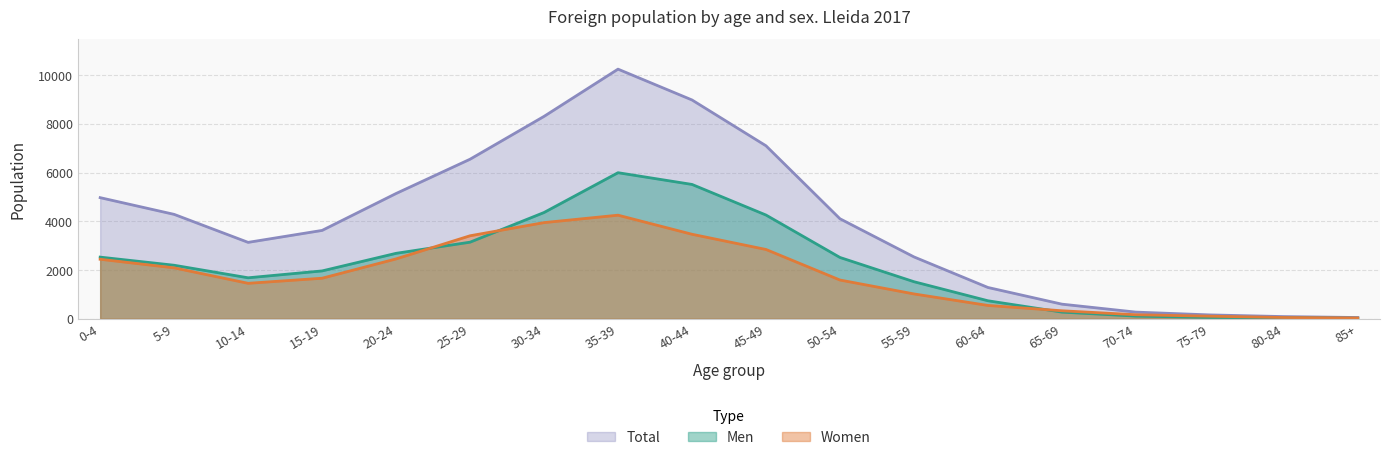

Reading left to right, list all the values displayed in this chart.

Men: 0-4=2531	5-9=2197	10-14=1682	15-19=1964	20-24=2687	25-29=3145	30-34=4364	35-39=5999	40-44=5517	45-49=4260	50-54=2517	55-59=1521	60-64=738	65-69=272	70-74=108	75-79=53	80-84=38	85+=20
Women: 0-4=2443	5-9=2090	10-14=1455	15-19=1664	20-24=2458	25-29=3408	30-34=3949	35-39=4254	40-44=3470	45-49=2845	50-54=1590	55-59=1019	60-64=546	65-69=327	70-74=164	75-79=104	80-84=50	85+=30
Total: 0-4=4974	5-9=4287	10-14=3137	15-19=3628	20-24=5145	25-29=6553	30-34=8313	35-39=10253	40-44=8987	45-49=7105	50-54=4107	55-59=2540	60-64=1284	65-69=599	70-74=272	75-79=157	80-84=88	85+=50